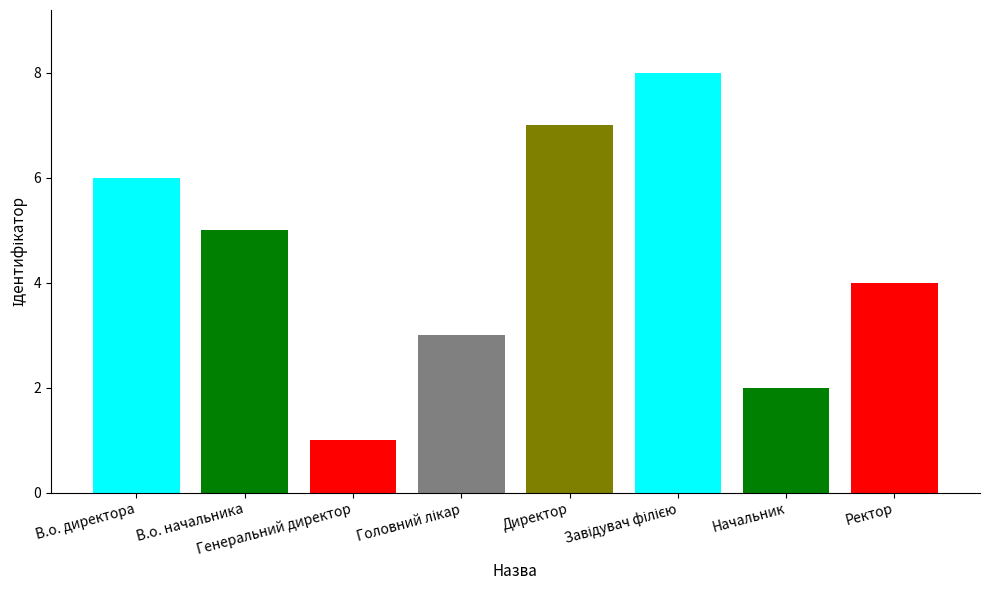

What is the value of the 5th bar from the left?

7